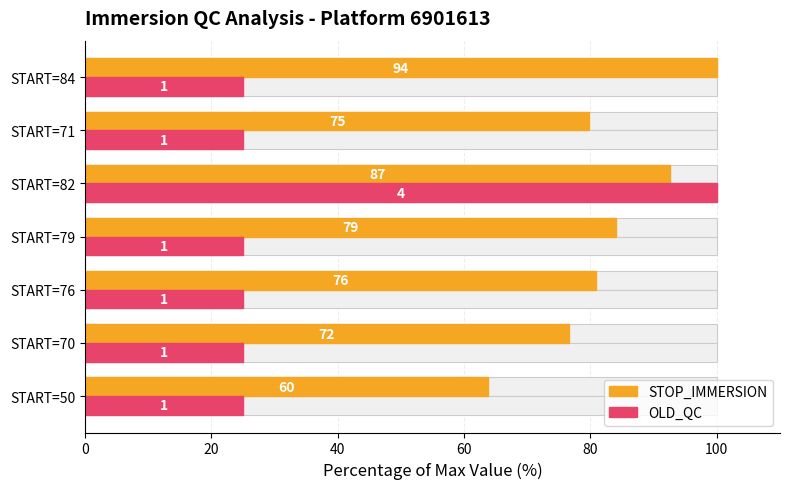

Rank the series by their average value, from highest to lowest.

STOP_IMMERSION, OLD_QC